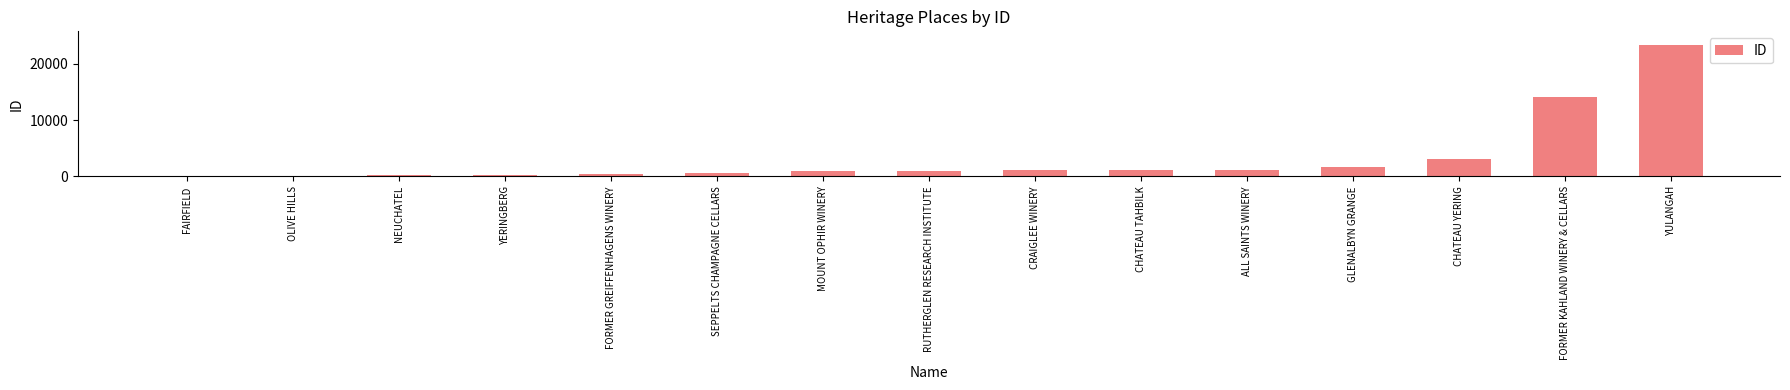

What is the label of the 13th bar from the left?

CHATEAU YERING